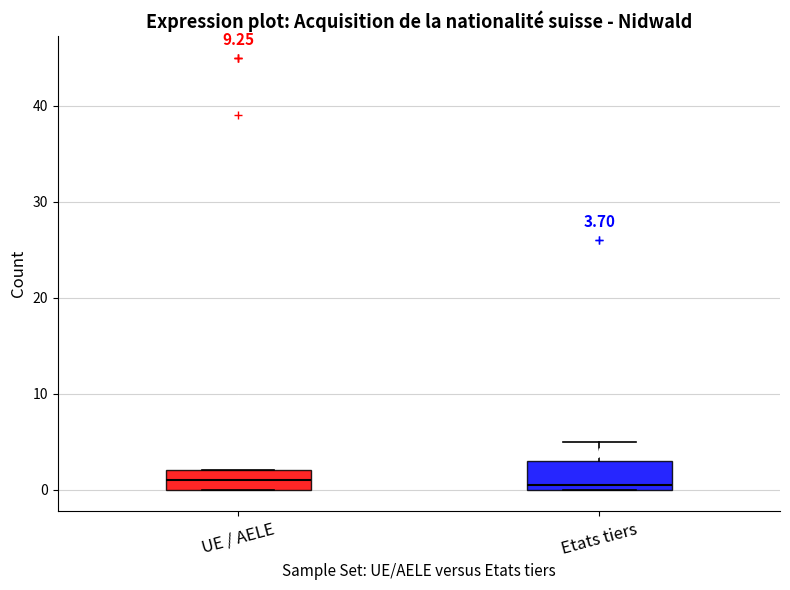

Which box is the tallest, from its lower edge to its upper edge?

Etats tiers